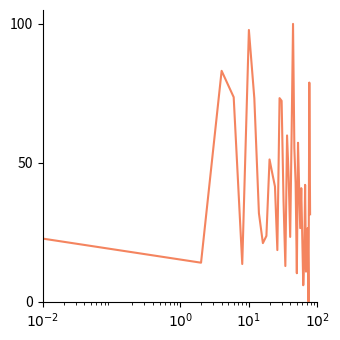

What is the difference between the maximum and minimum values?

100.0